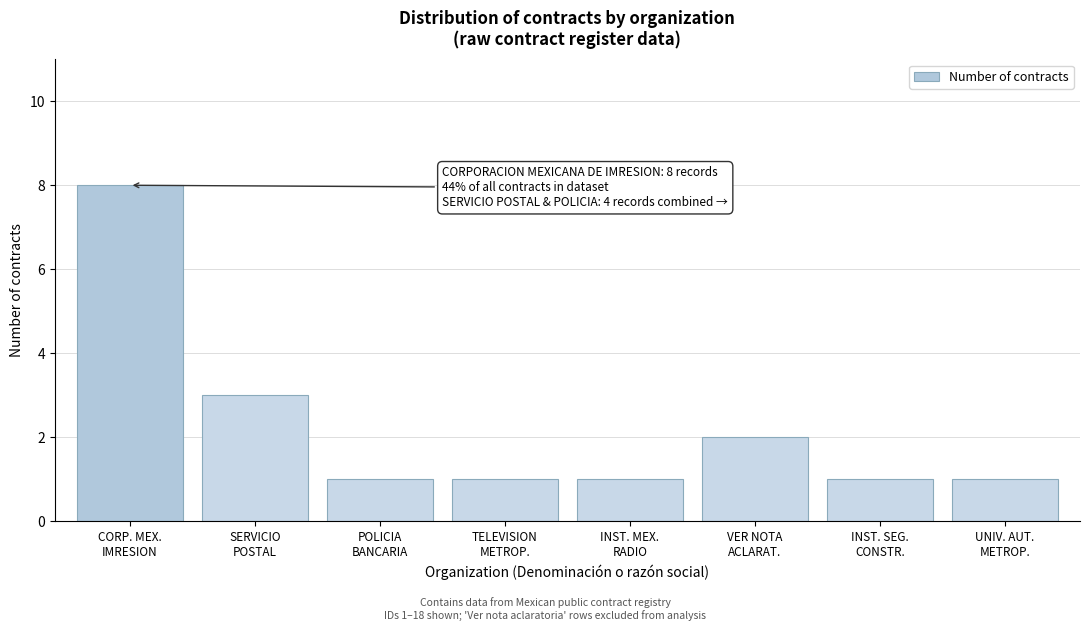

Reading left to right, list all the values displayed in this chart.

8	3	1	1	1	2	1	1